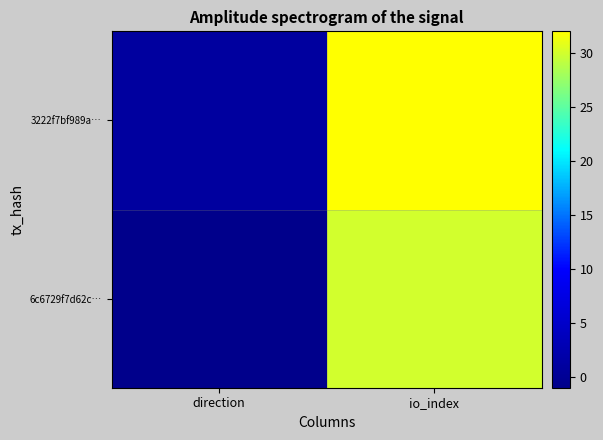

Reading left to right, list all the values displayed in this chart.

6c6729f7d62c…: direction=-1	io_index=30
3222f7bf989a…: direction=1	io_index=32